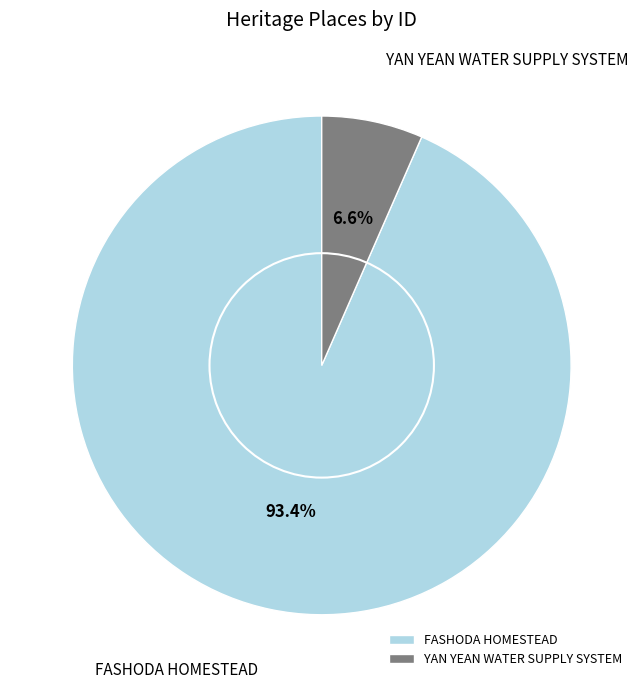

Count the number of slices in the pie.

2